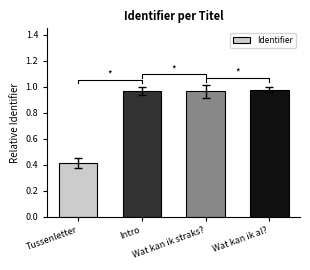

At which label is the value closest to 0?

Tussenletter